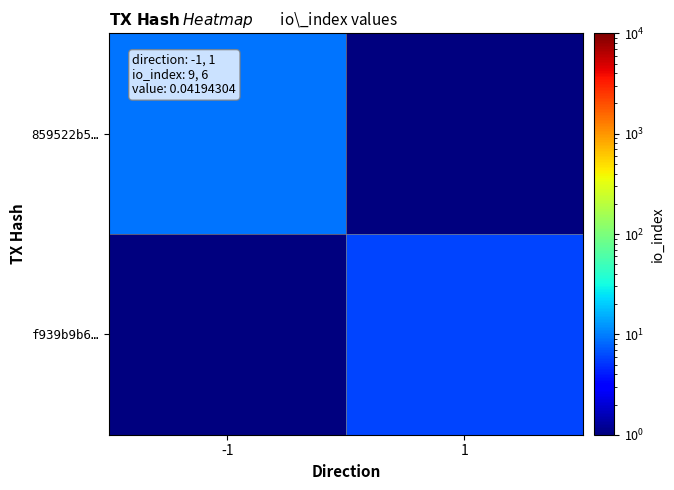

Reading right to left, extract all data points from this chart.

859522b5…: 1=0.5	-1=9.0
f939b9b6…: 1=6.0	-1=0.5